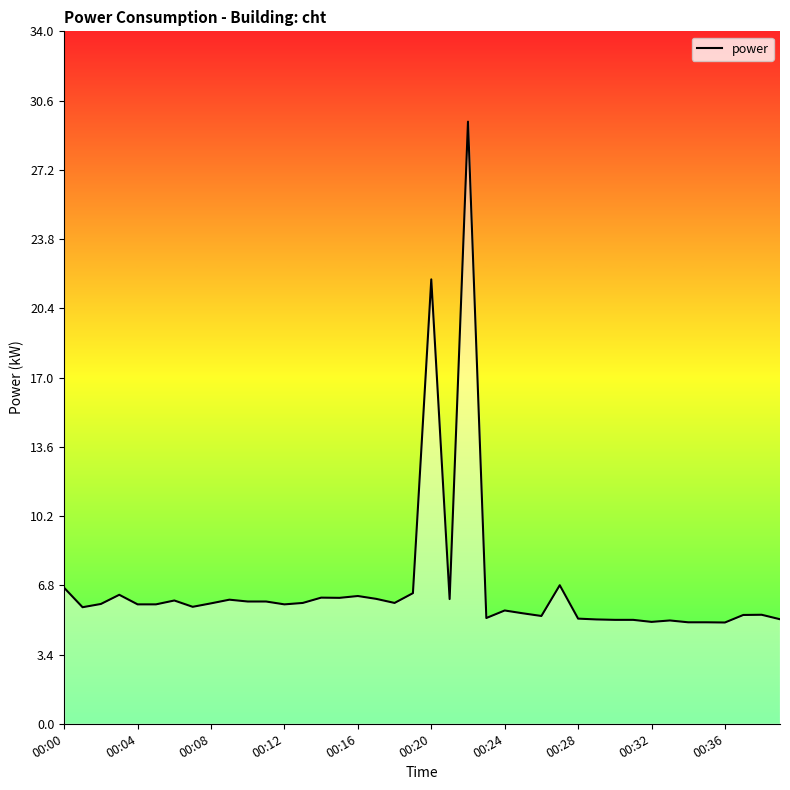

What is the maximum value shown in the chart?

29.6